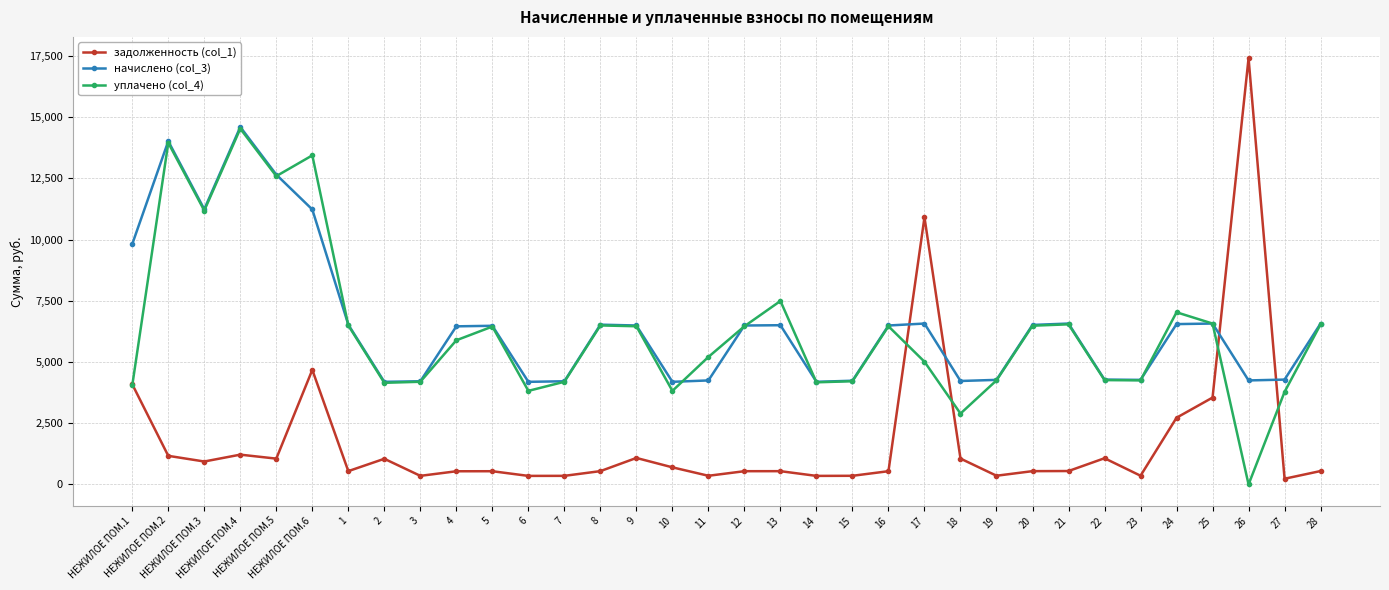

What is the total value across all series at 19?

8876.4